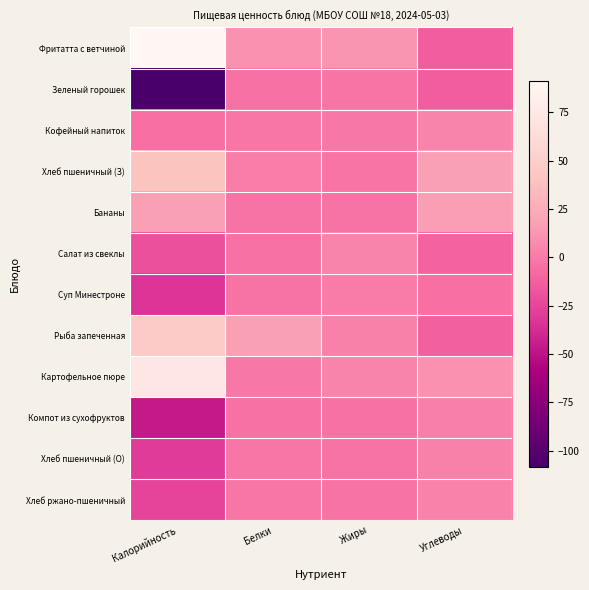

Between Белки and Углеводы, which series saw the biggest shift?

Рыба запеченная